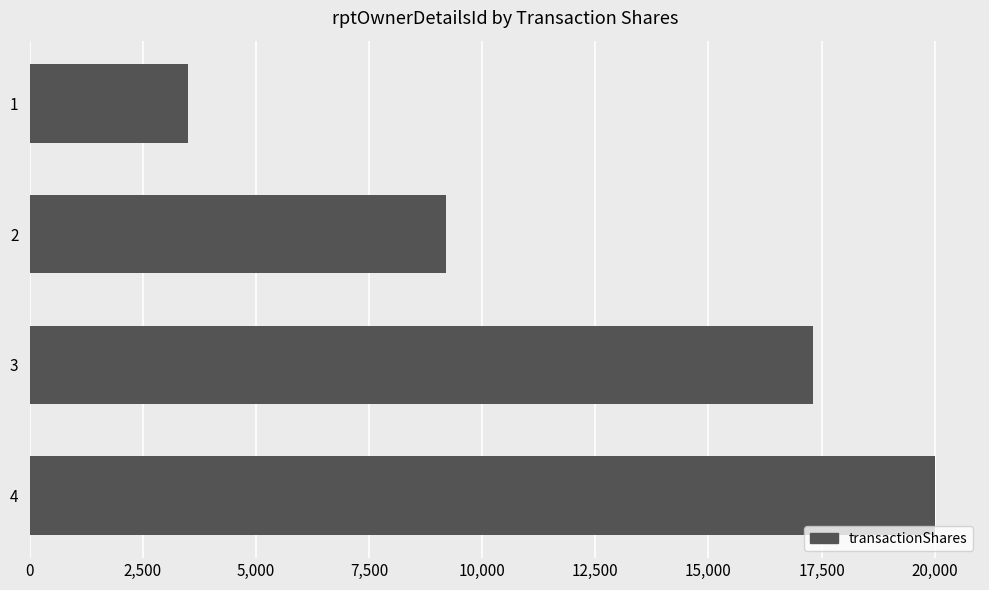

How many series are shown in this chart?

1